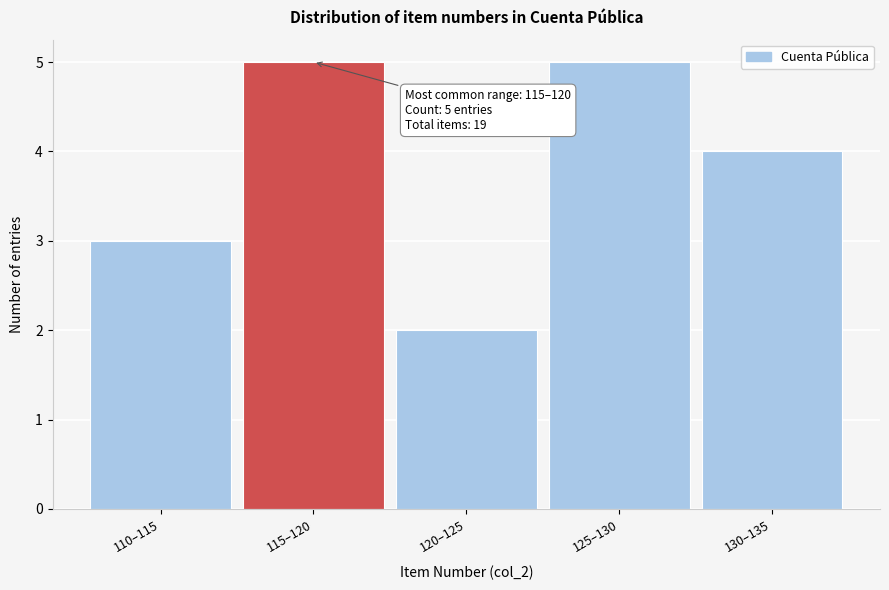

Reading right to left, list all the values displayed in this chart.

130–135=4	125–130=5	120–125=2	115–120=5	110–115=3